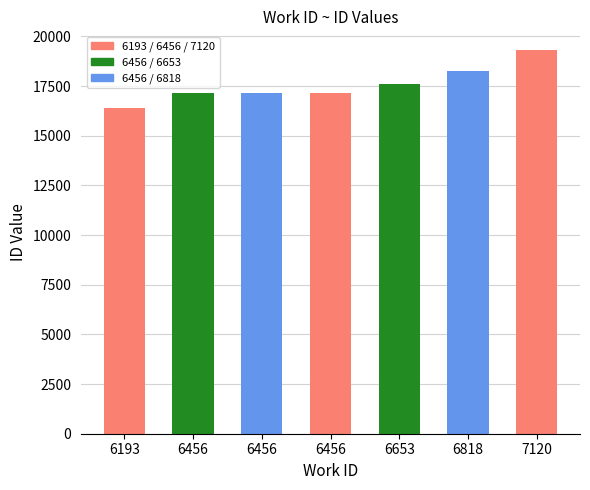

What is the difference between the maximum and minimum values?

2917